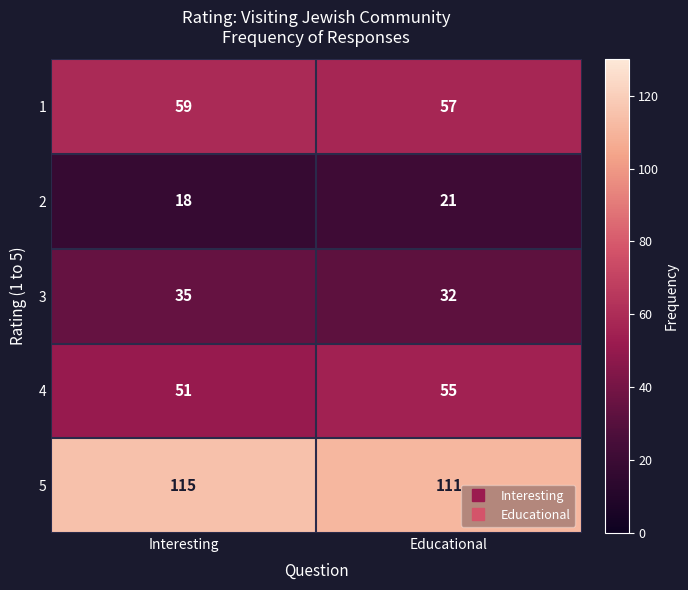

What is the difference between the highest and lowest values at Educational?

90